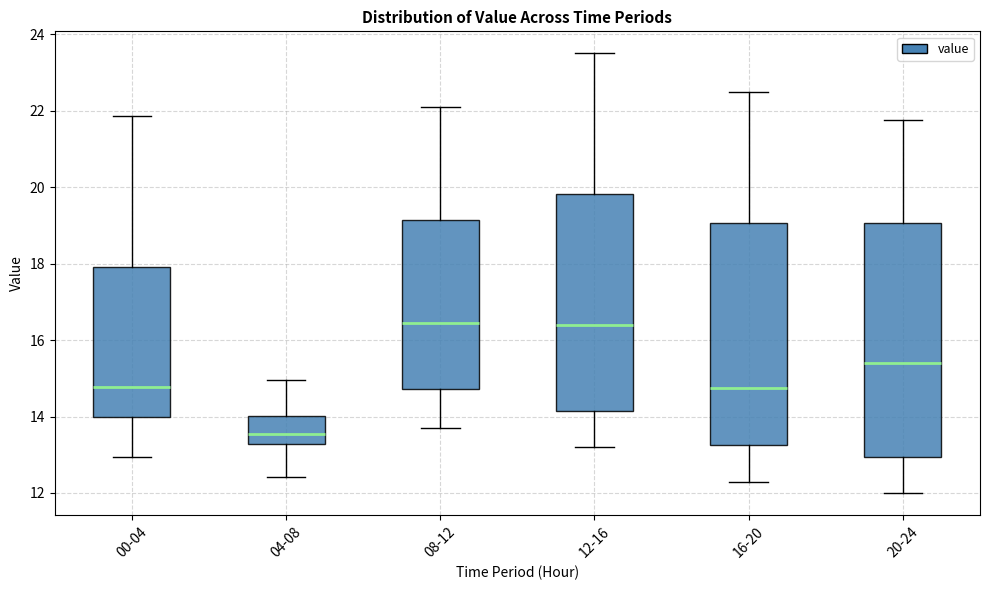

Reading left to right, transcribe this box plot: for each box, give where its median line is, the range the box spans, and where its two whiskers end, as read against the y-axis. The values are not printed on the chart, so give them approximately, as read against the axis.

00-04: median 14.8, box 14.0 to 18.0, whiskers 13.0 to 21.8
04-08: median 13.6, box 13.2 to 14.0, whiskers 12.4 to 15.0
08-12: median 16.4, box 14.8 to 19.2, whiskers 13.8 to 22.2
12-16: median 16.4, box 14.2 to 19.8, whiskers 13.2 to 23.6
16-20: median 14.8, box 13.2 to 19.0, whiskers 12.4 to 22.6
20-24: median 15.4, box 13.0 to 19.0, whiskers 12.0 to 21.8